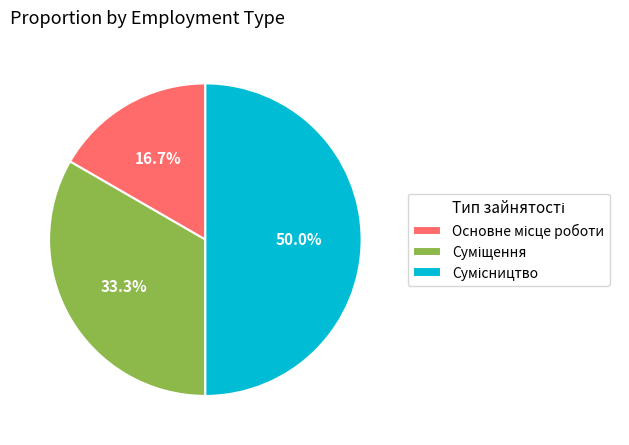

True or false: Сумісництво accounts for 61% of the total.

False